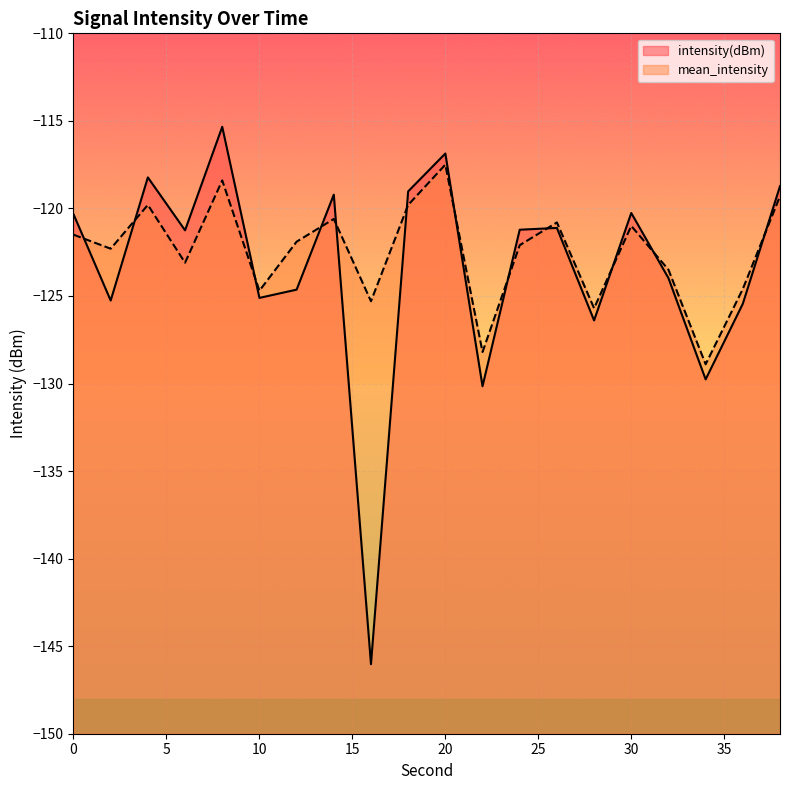

Is it true that intensity(dBm) equals -116.9 at 20?

True